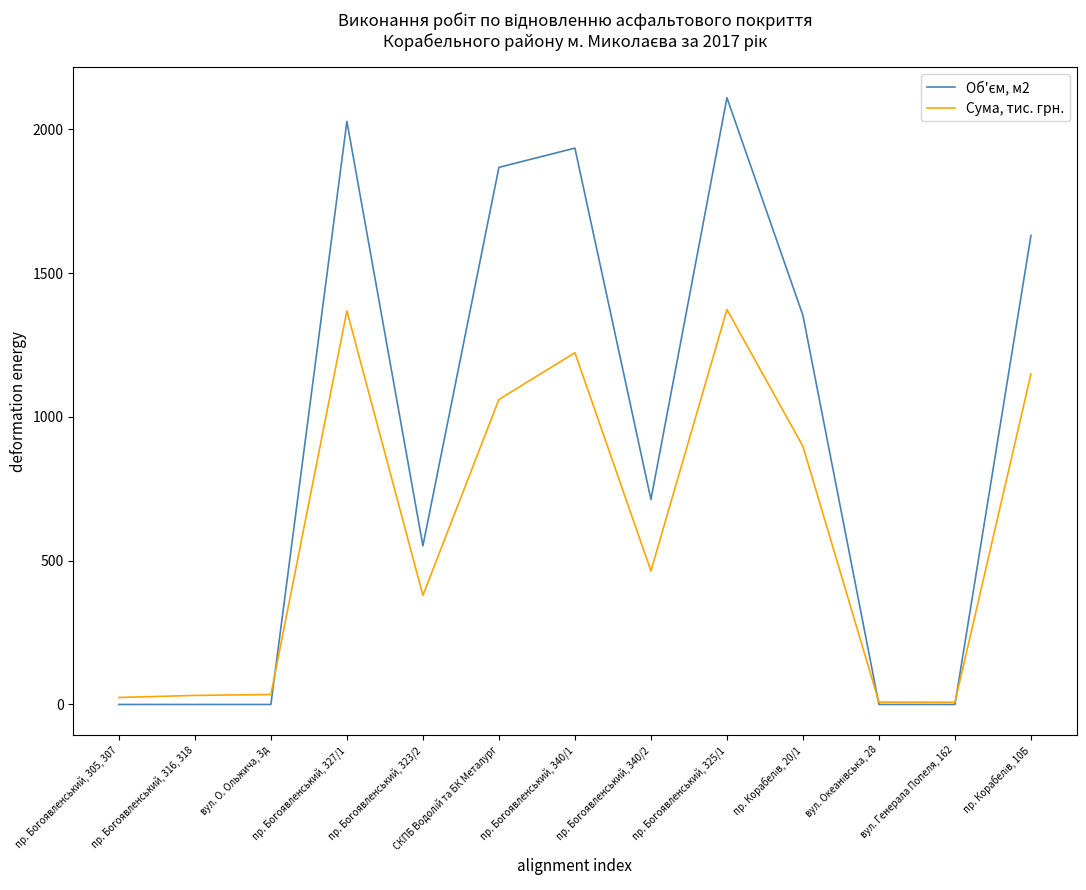

True or false: Сума, тис. грн. has more than 0 points higher than both neighbors.

True